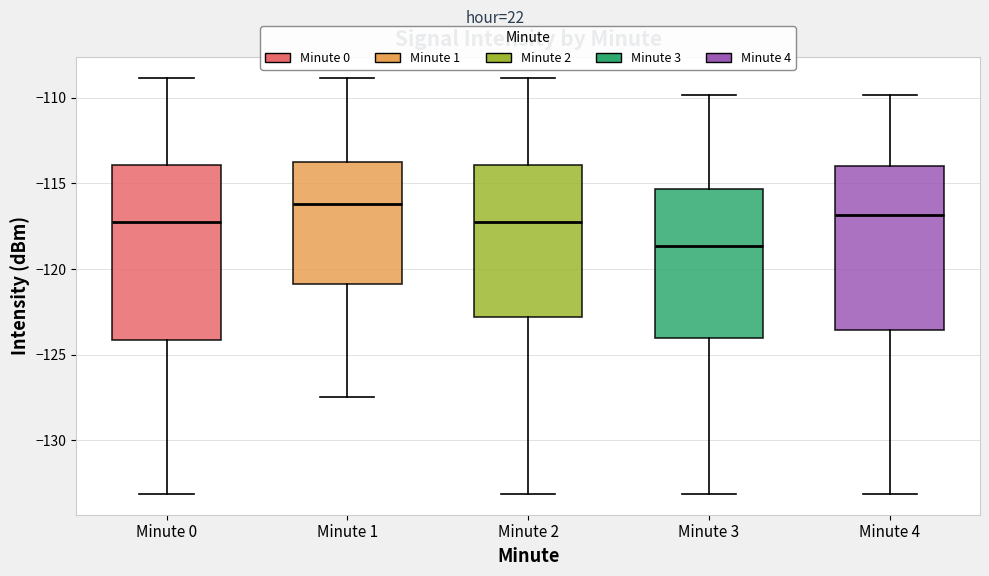

Where does the median line of the box for Minute 3 sit on the y-axis? The values are not printed on the chart, so give them approximately, as read against the axis.

-118.5